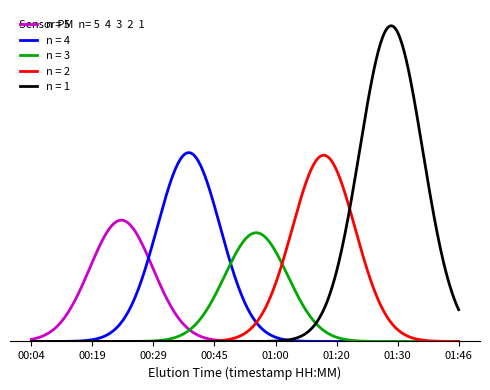

Does the chart have visible grid lines?

No